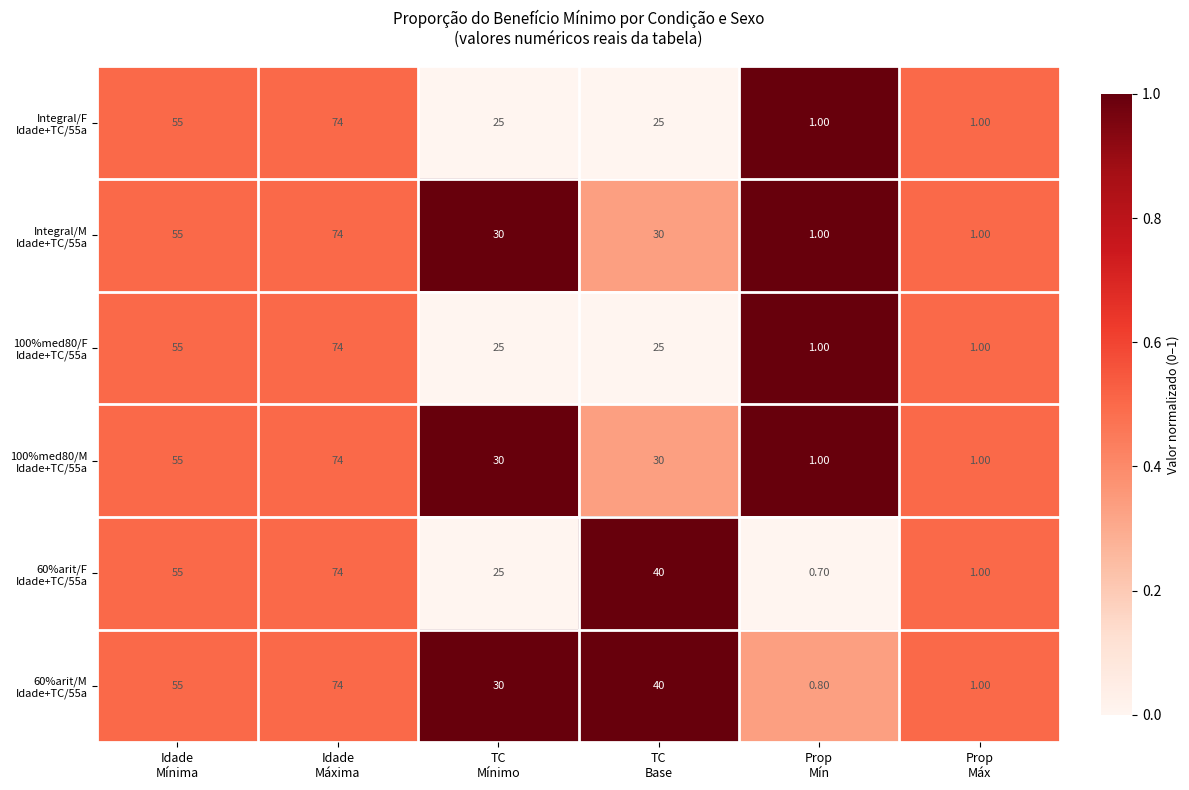

How many series are shown in this chart?

6